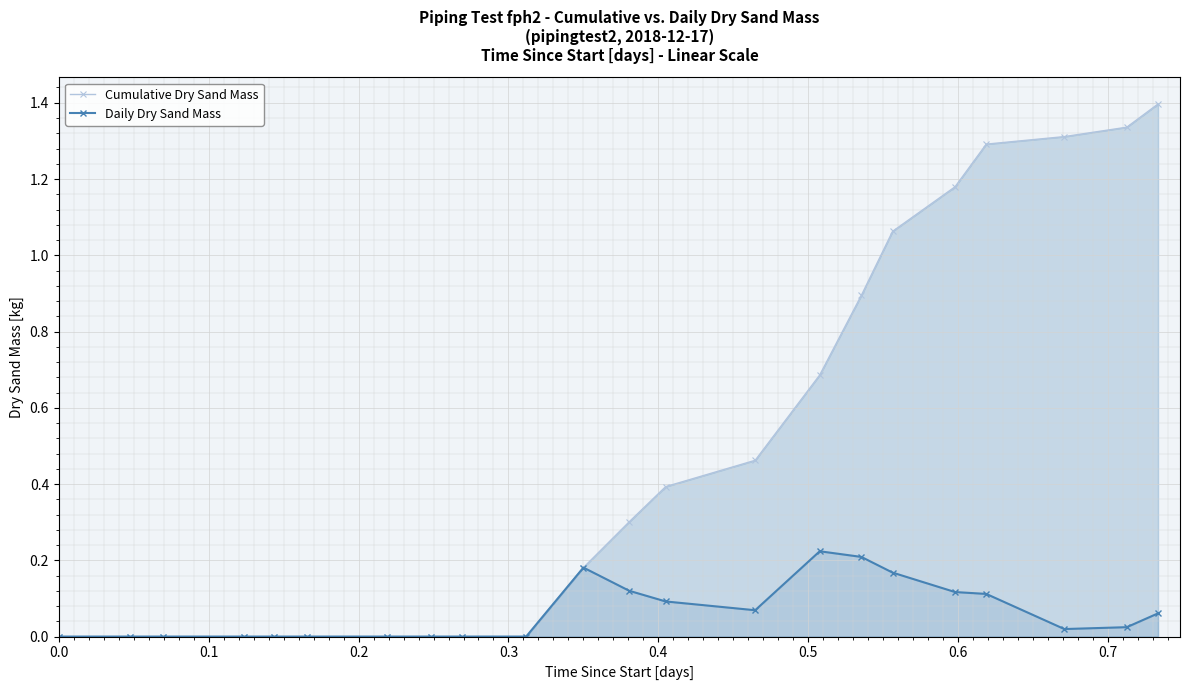

Does the chart display data point markers on the line(s)?

Yes